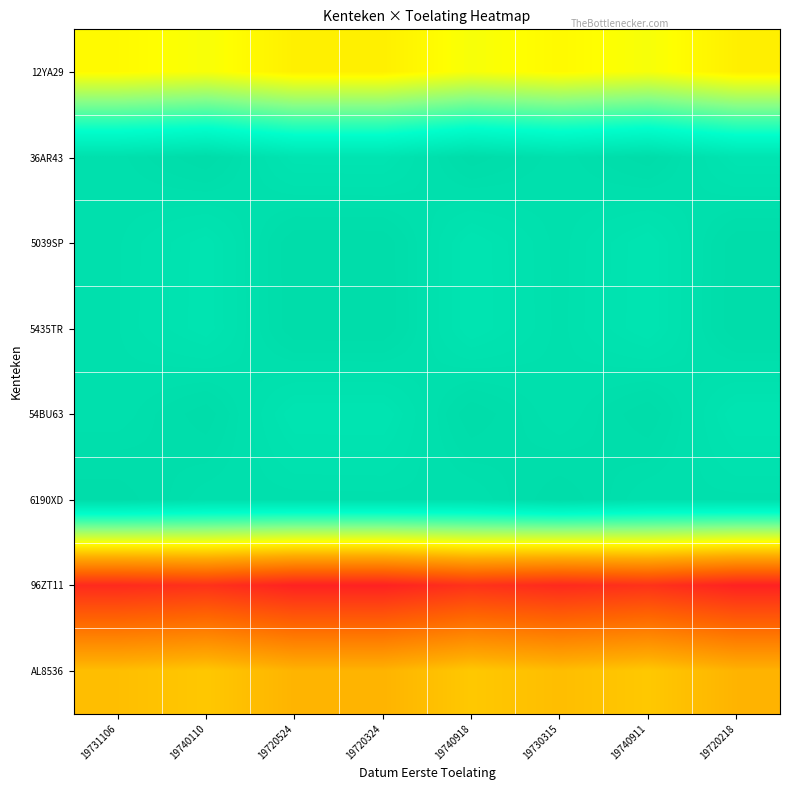

Count the number of data series in this chart.

8